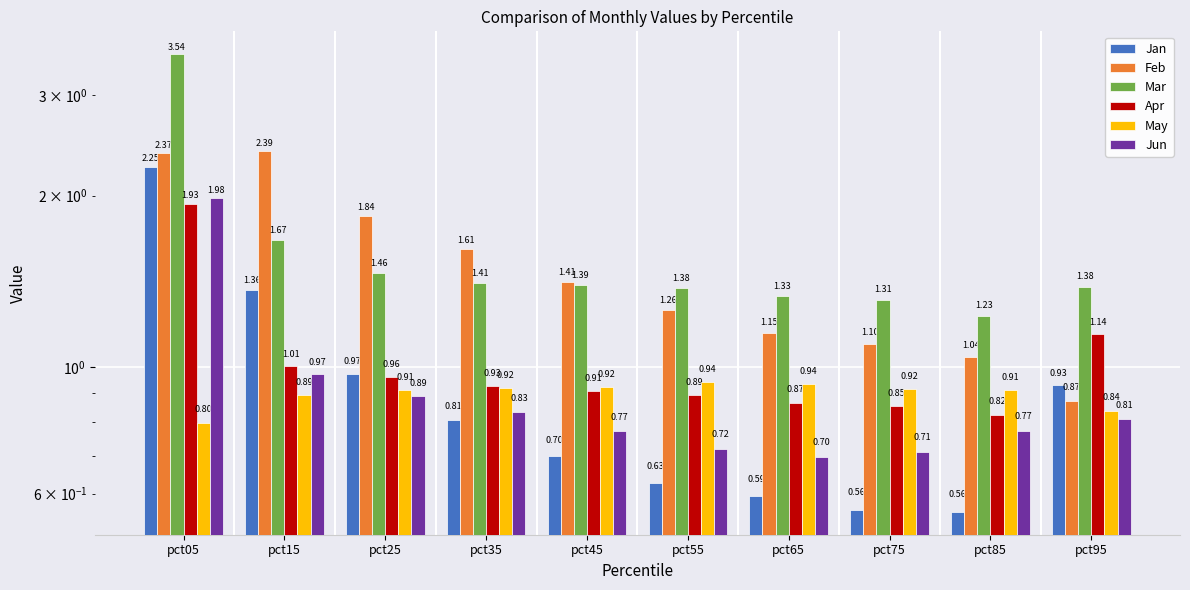

True or false: Jun has a value of 0.8 at pct35.

True